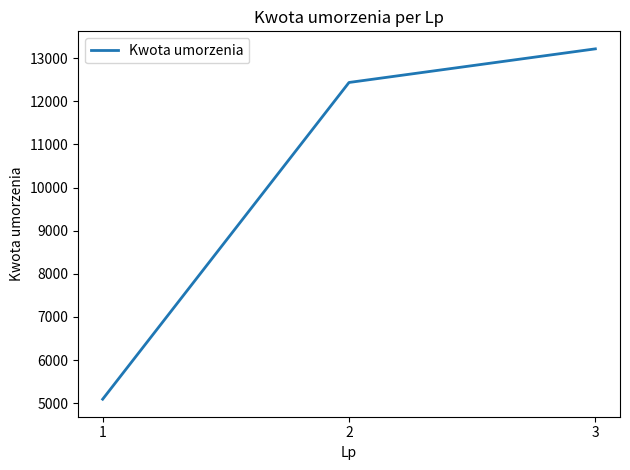

The chart shows a value of 17140.5 at 2. True or false?

False